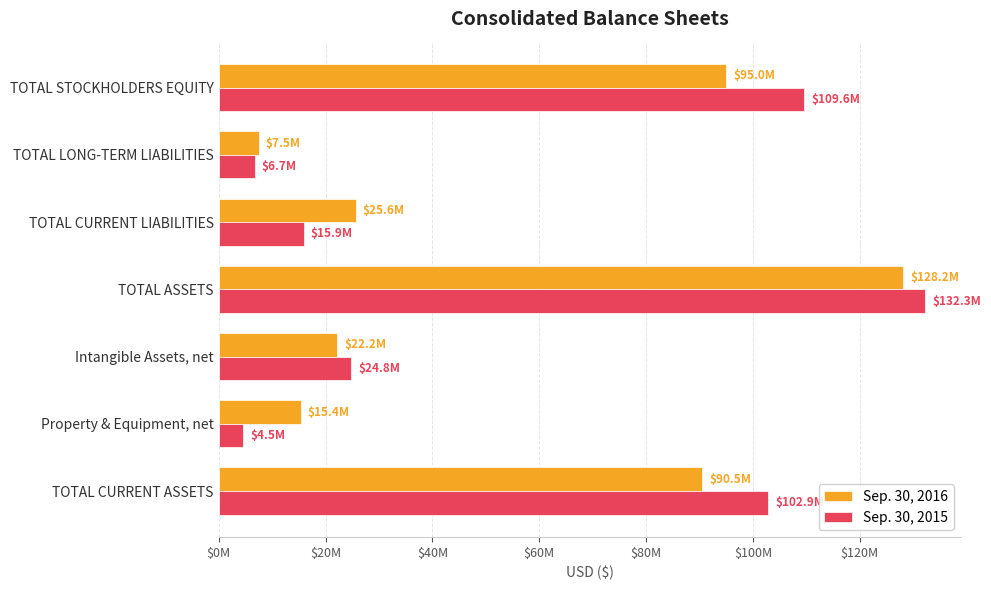

Reading left to right, what are all the values shown in this chart?

Sep. 30, 2016: 90502543	15386761	22164868	128176505	25643794	7508452	95024259
Sep. 30, 2015: 102871161	4526848	24824116	132267914	15900571	6745709	109621634